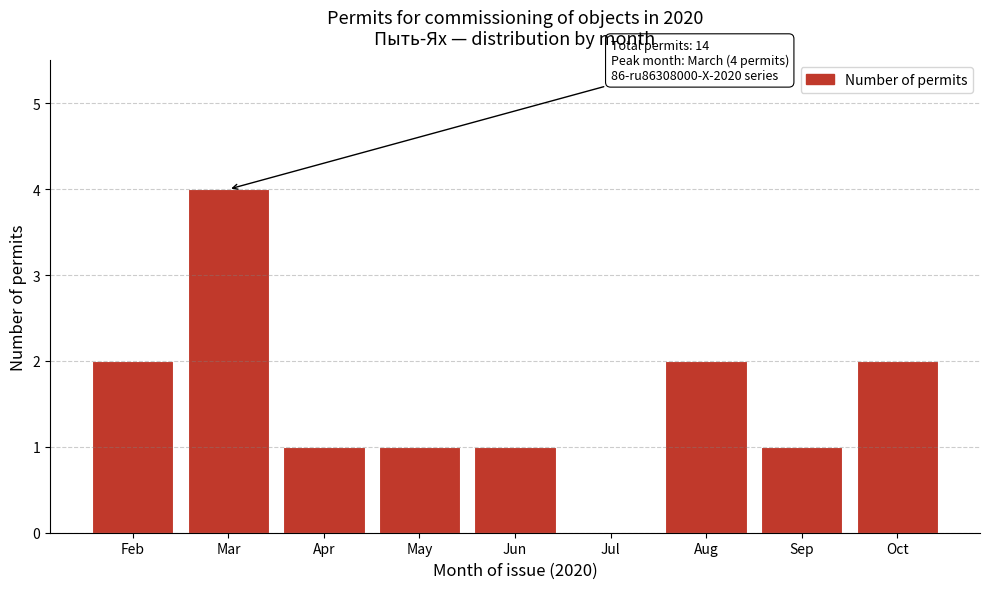

Reading left to right, what are all the values shown in this chart?

Feb=2	Mar=4	Apr=1	May=1	Jun=1	Jul=0	Aug=2	Sep=1	Oct=2